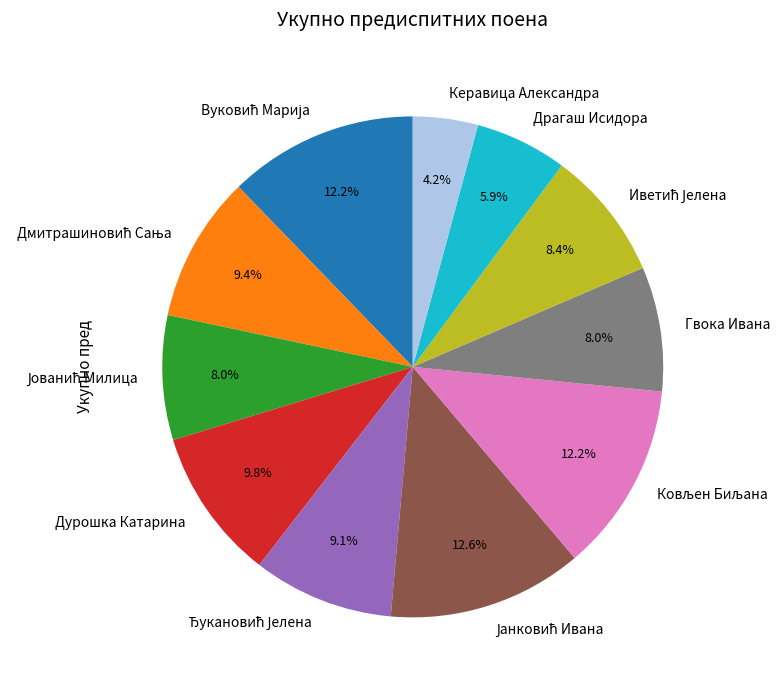

What is the smallest slice in the pie chart?

Керавица Александра